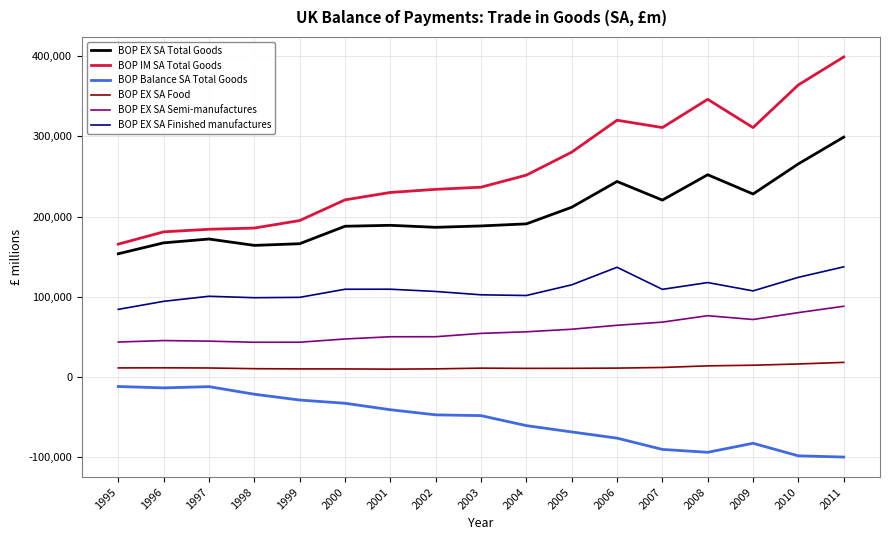

Read the BOP EX SA Food value at 2008.

13757